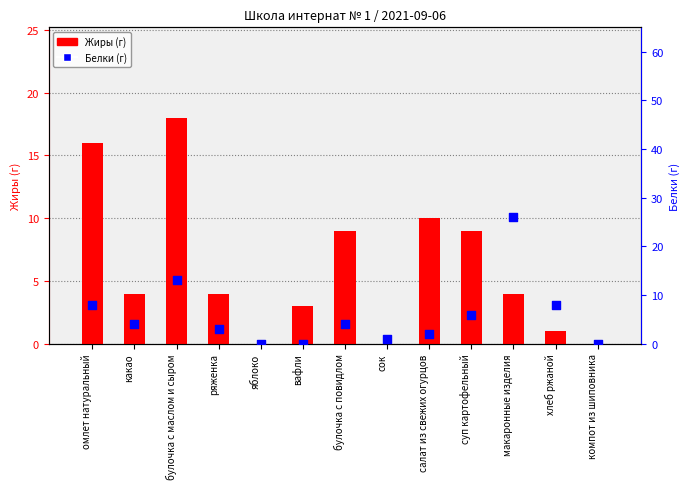

Which series has the largest total across all categories?

Жиры (г)